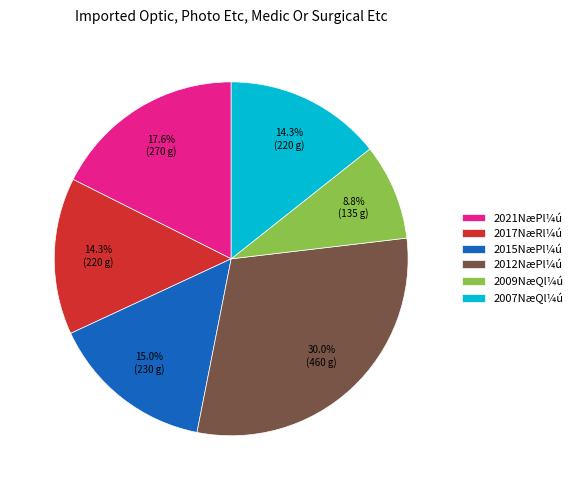

Does any single category account for the majority?

No